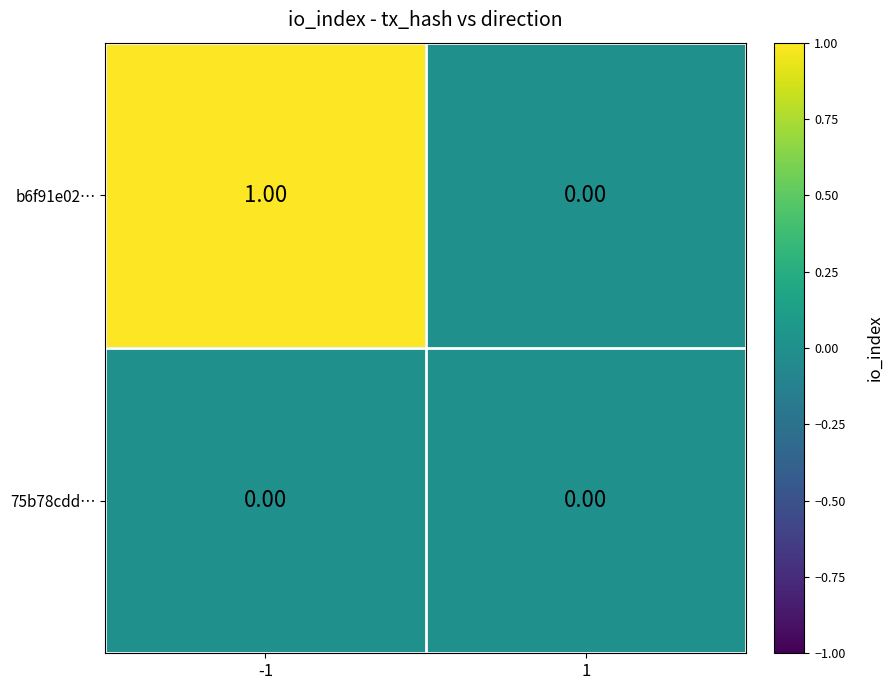

Is the value of 75b78cdd… at -1 greater than the value of b6f91e02… at -1?

No